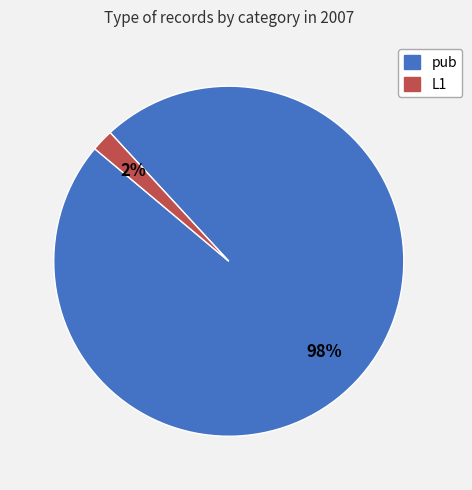

Is it true that L1 is 2% of the pie?

True